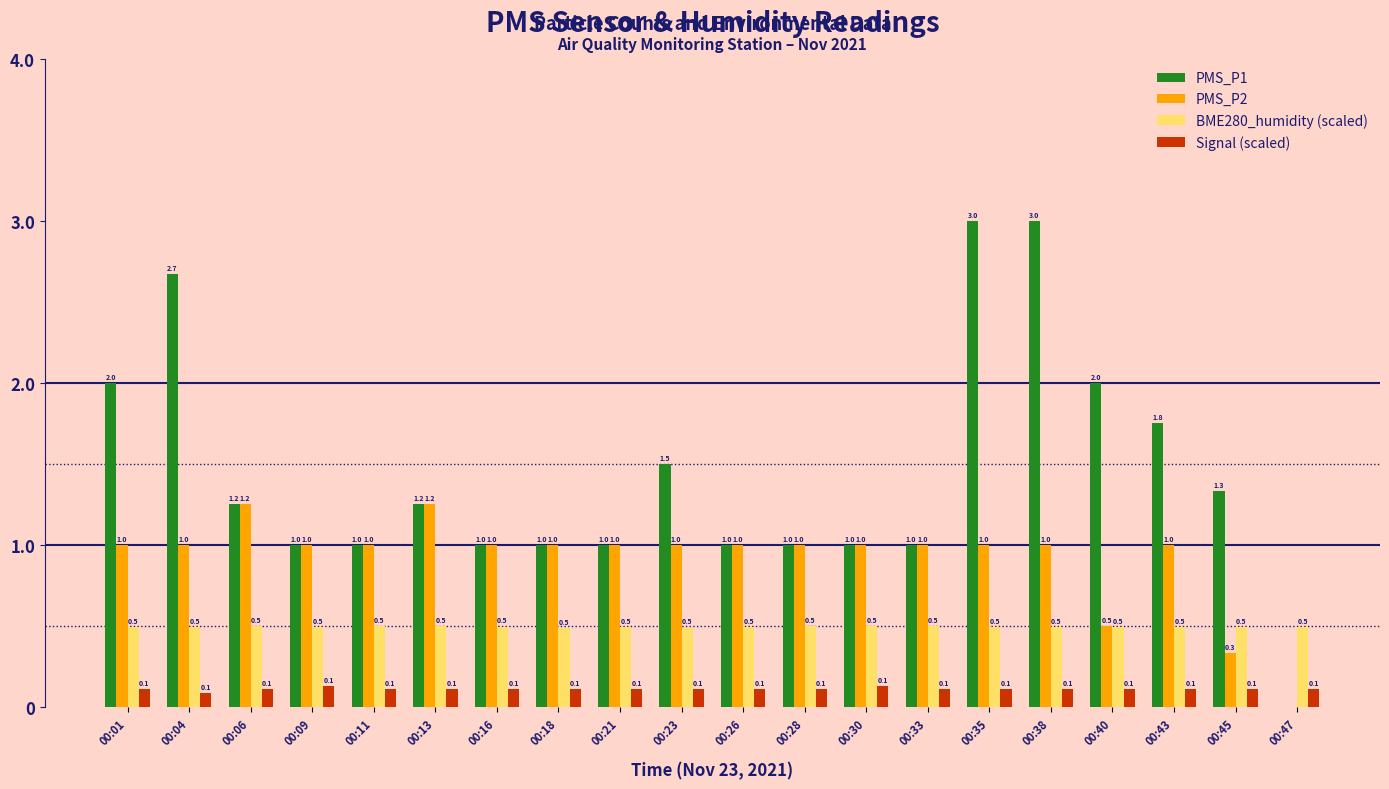

True or false: PMS_P2 has a value of 1.0 at 00:30.

True